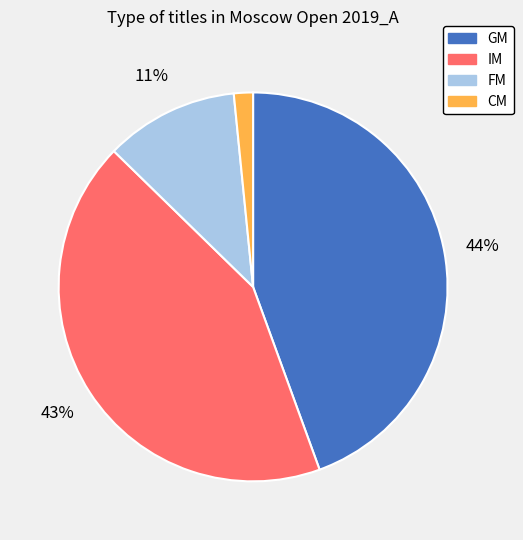

Approximately how many times larger is the value at IM compared to GM?

1.0